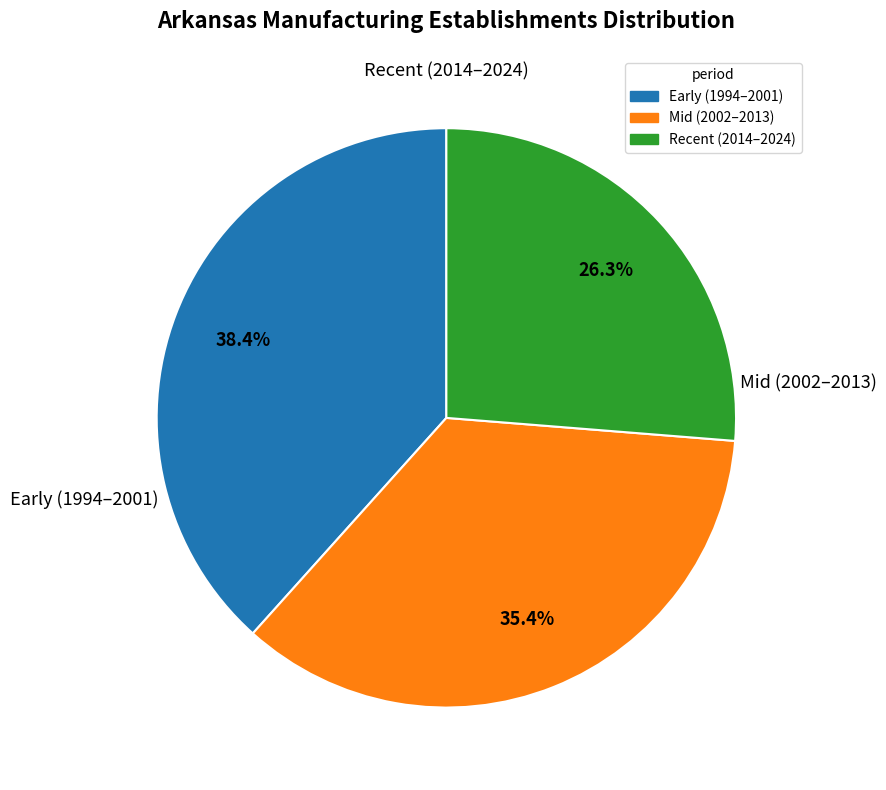

Does any single category account for the majority?

No